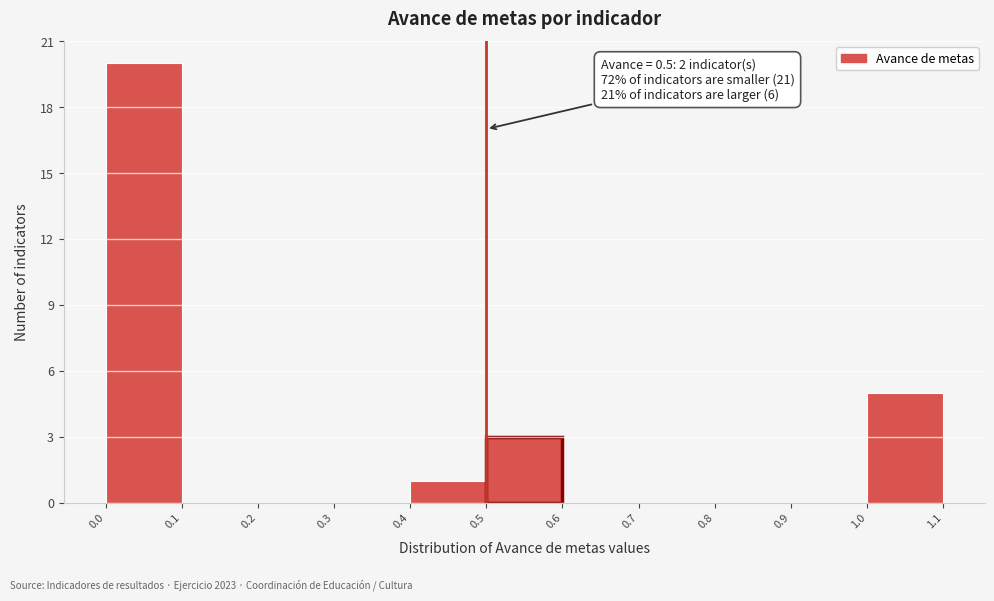

Over which range of the x-axis is the bar tallest?

0.0 to 0.1